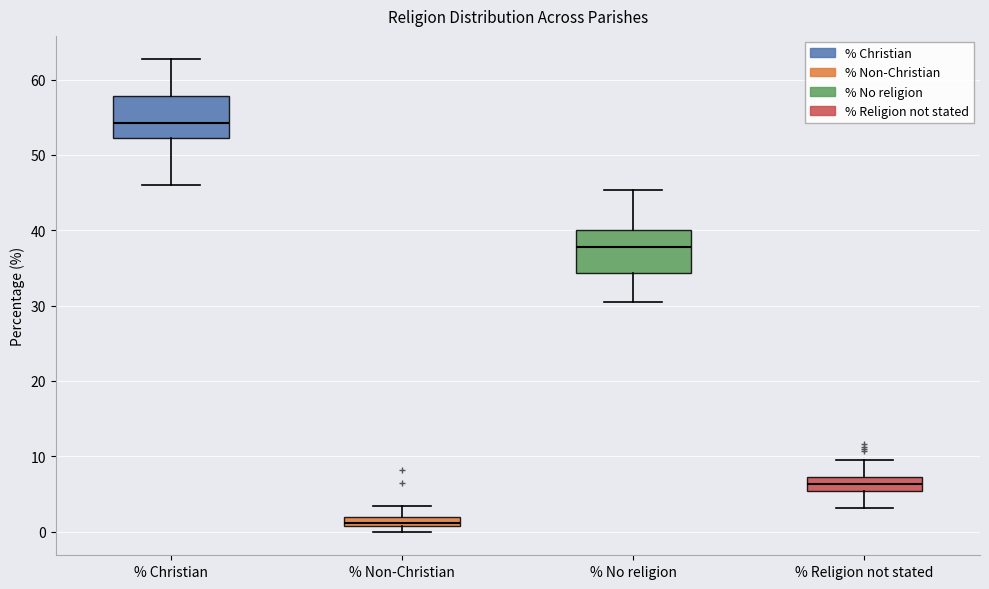

Where does the upper whisker of the box for % Religion not stated end on the y-axis? The values are not printed on the chart, so give them approximately, as read against the axis.

10